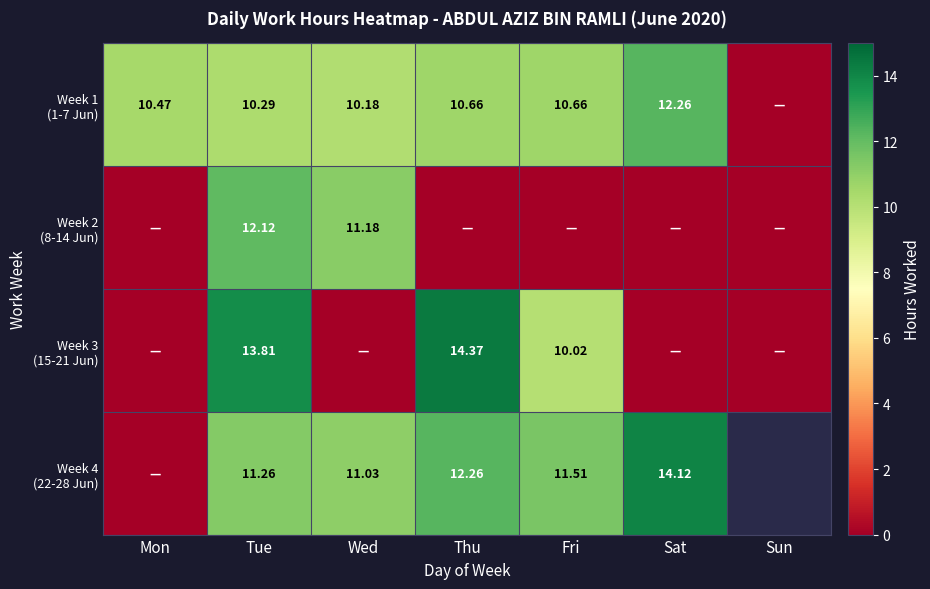

Which series has the largest range (max minus min)?

Week 3 (15-21 Jun)